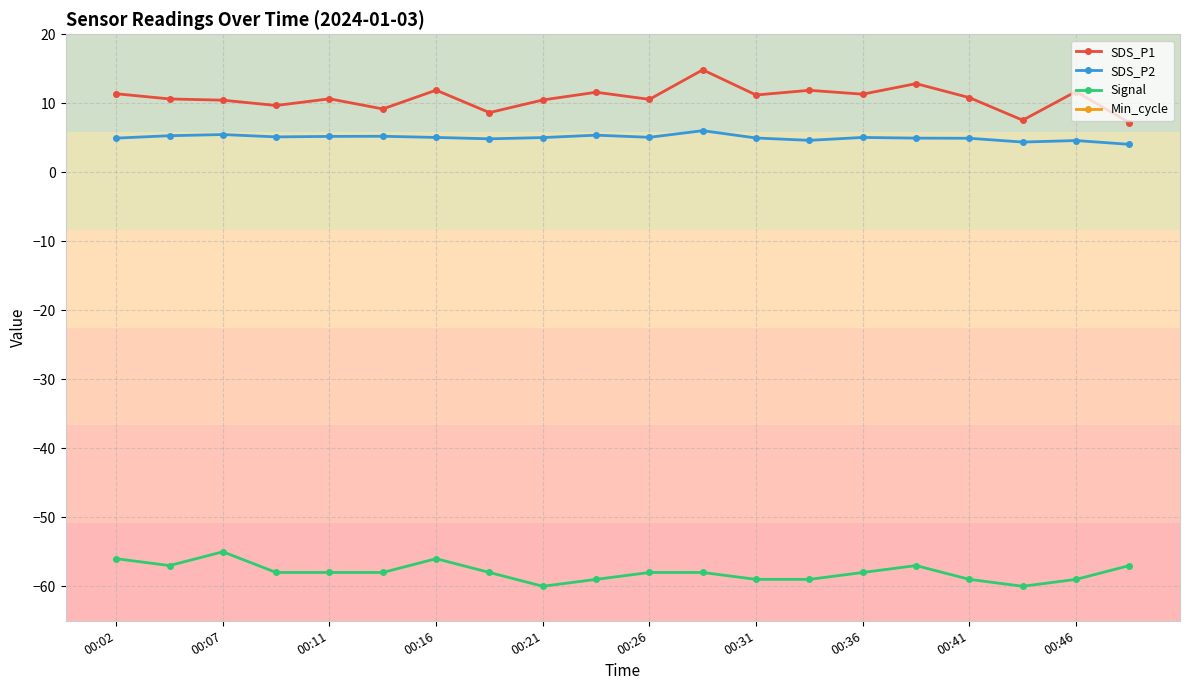

How many data points does each series have?

20